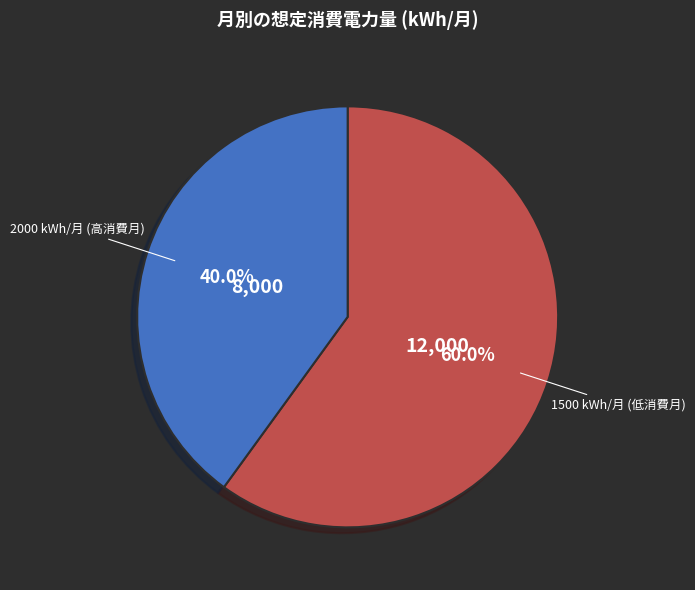

Is there any slice that represents more than half of the pie?

Yes